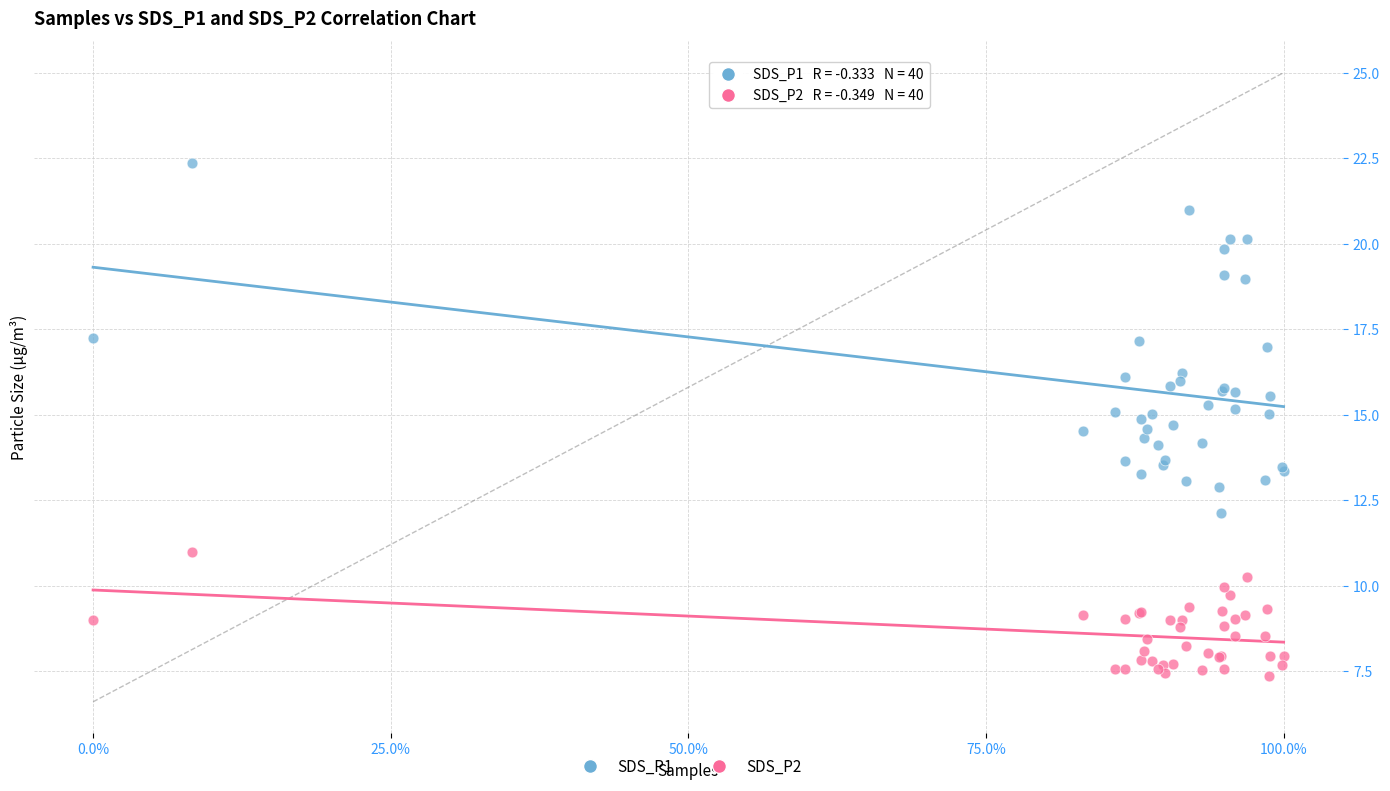

What are all the series names shown in the legend?

SDS_P1, SDS_P2